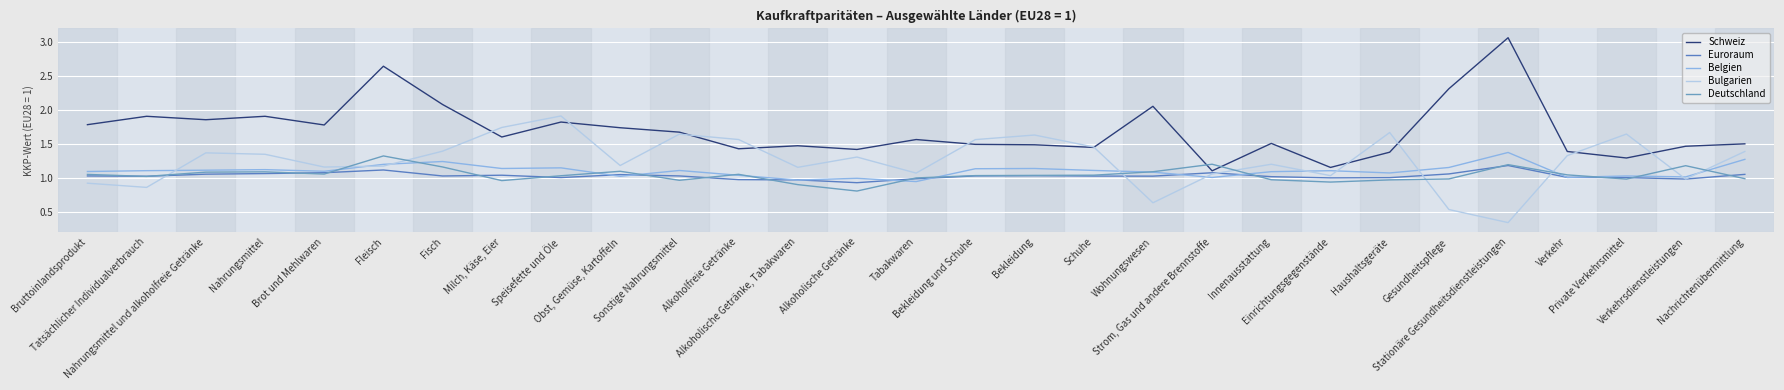

True or false: Euroraum has more than 1 points higher than both neighbors.

True